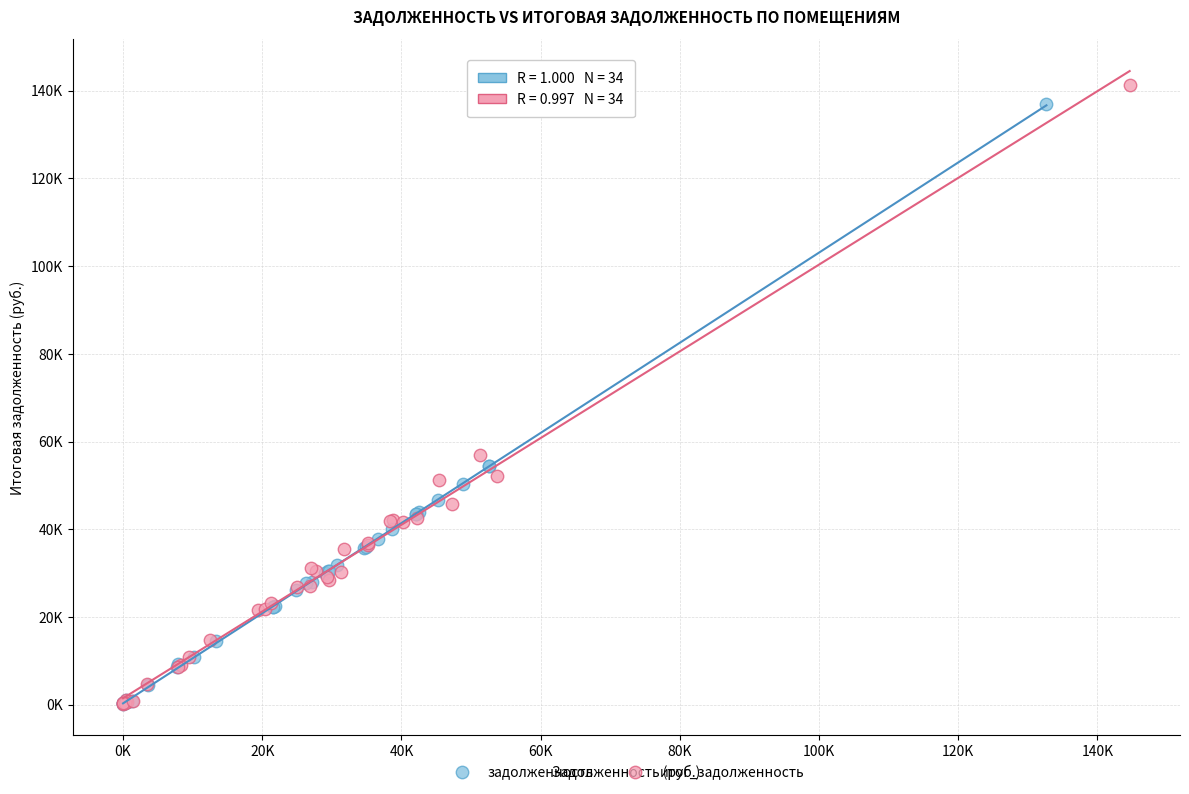

What are all the series names shown in the legend?

задолженность, итог_задолженность